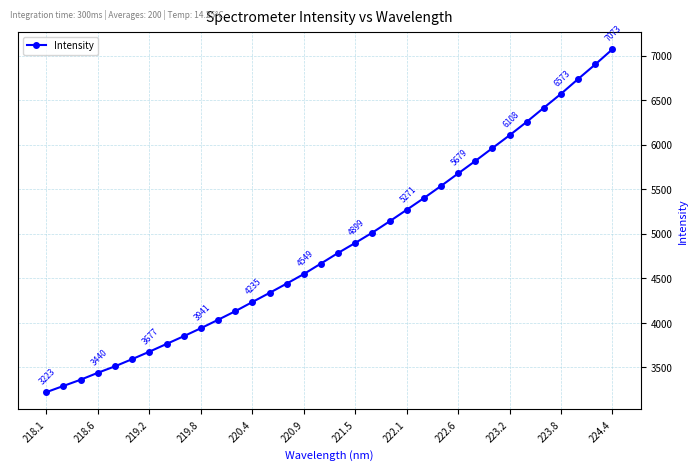

What is the difference between the maximum and minimum values?

3850.7